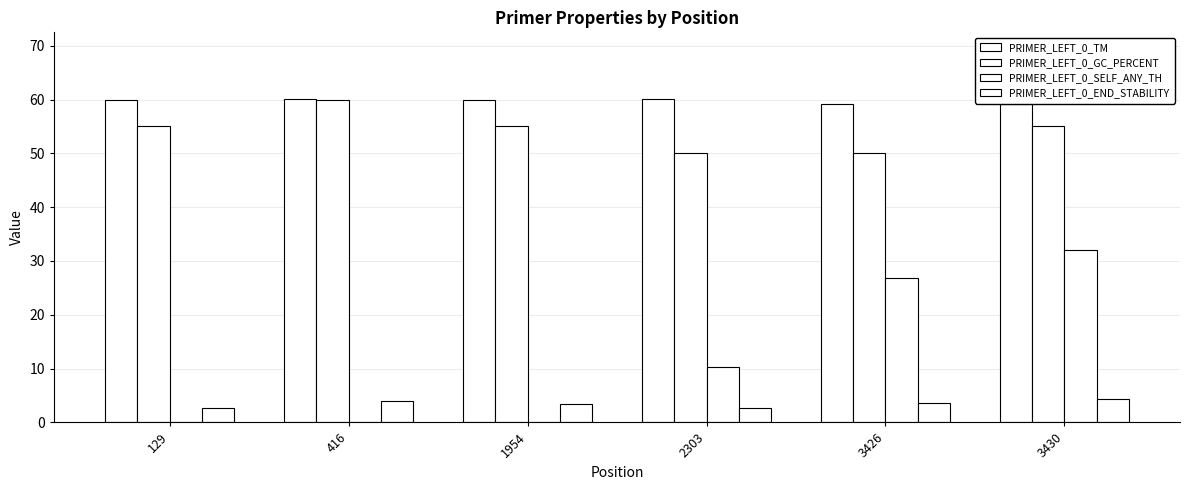

True or false: PRIMER_LEFT_0_END_STABILITY has a value of 4.0 at 416.

True